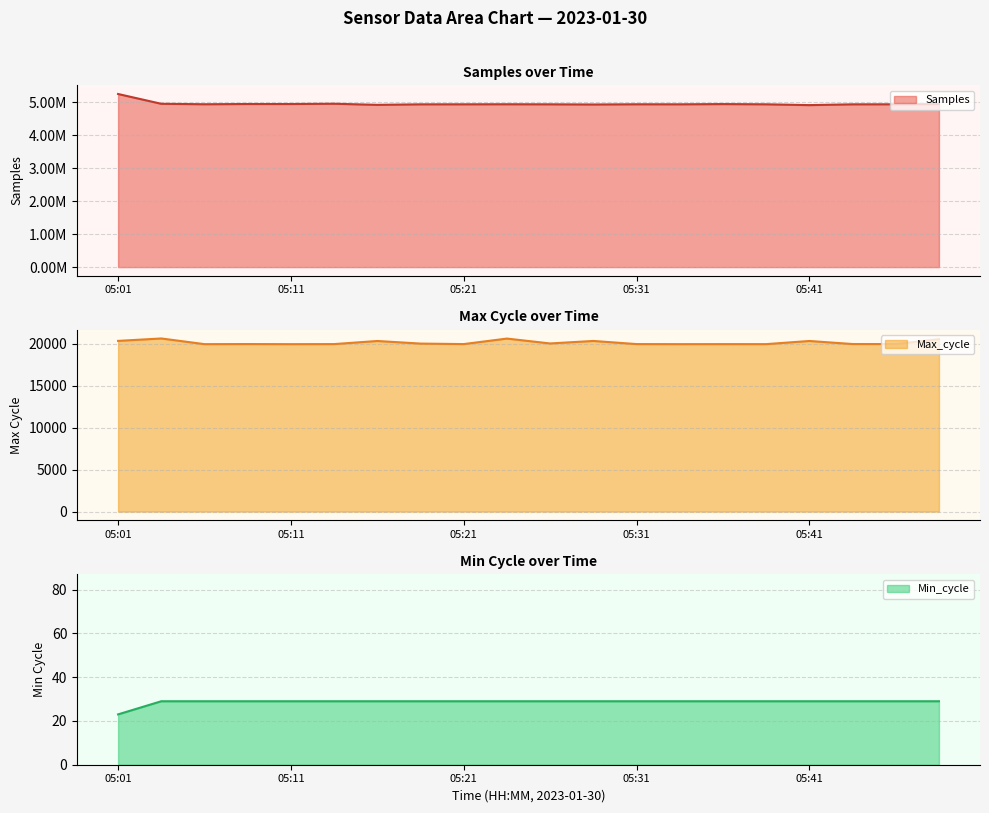

What is the value of the Max_cycle point at the 9th from the left?

19938